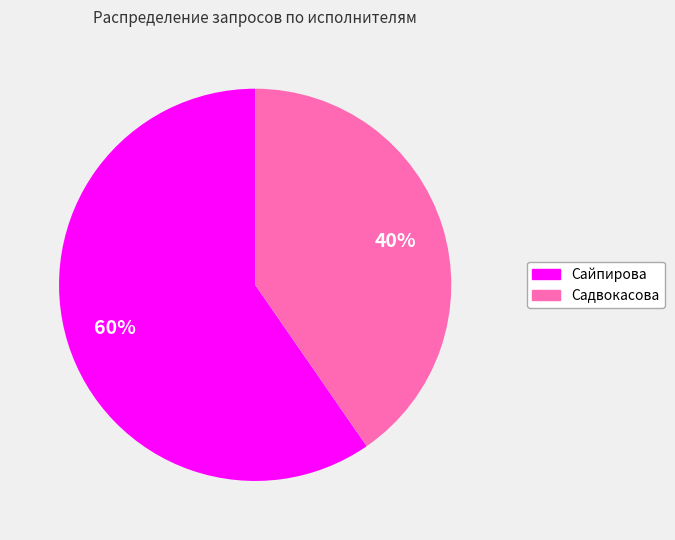

How many slices are in this pie chart?

2